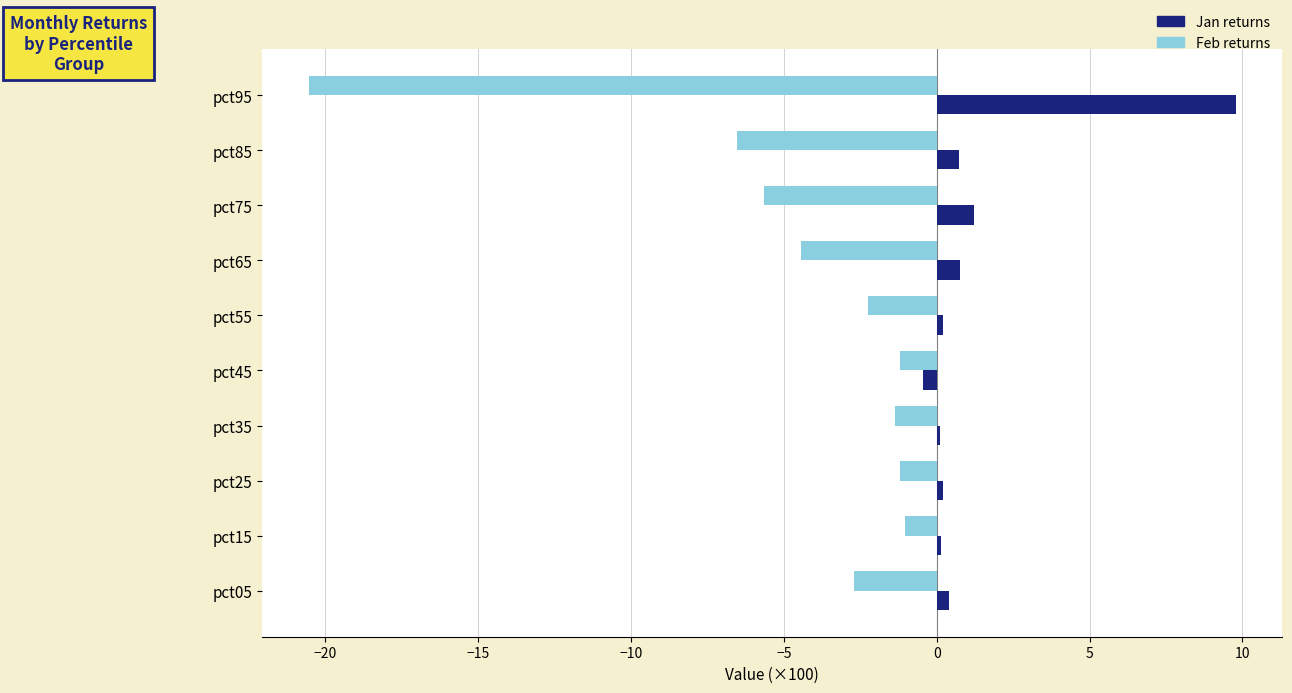

What is the total value across all series at pct95?

-10.8